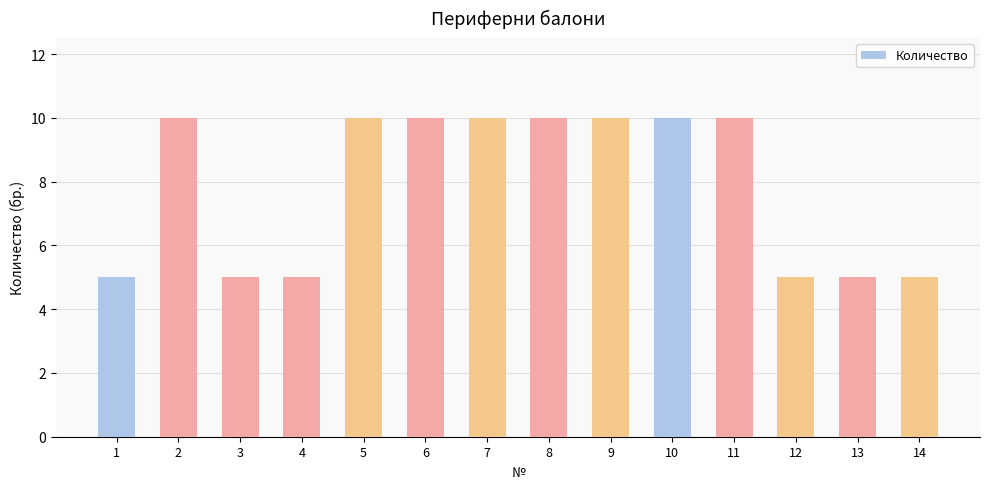

What is the maximum value shown in the chart?

10